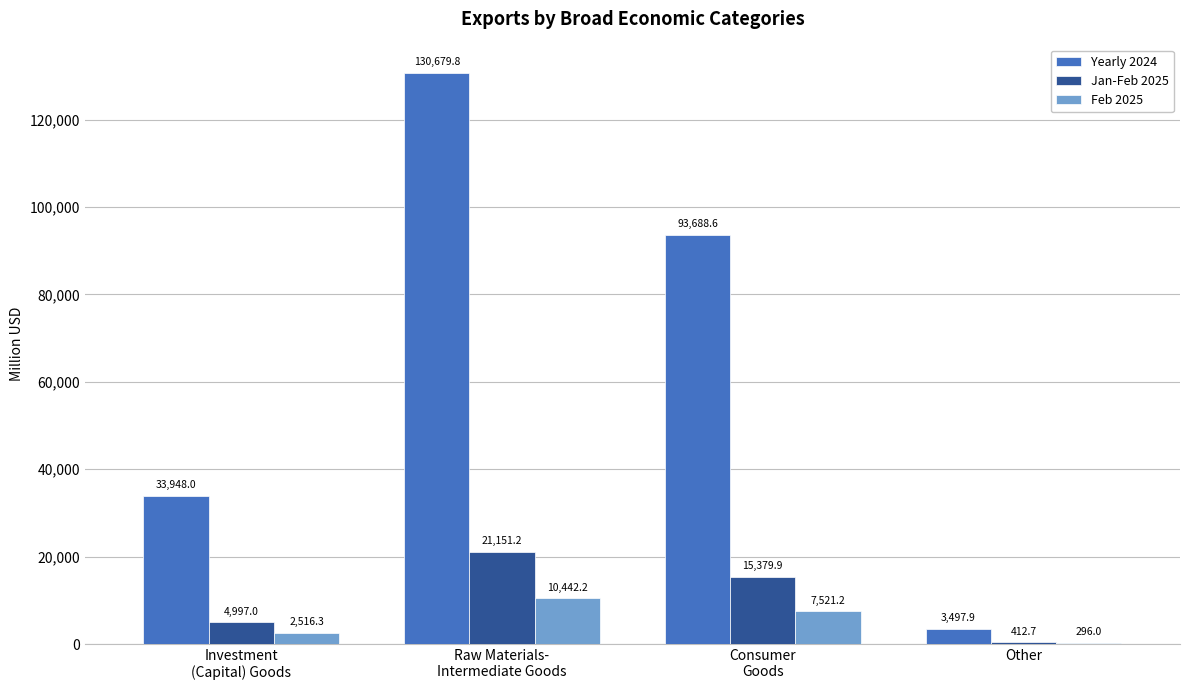

The Yearly 2024 series shows 130679.8 at Raw Materials-
Intermediate Goods. True or false?

True